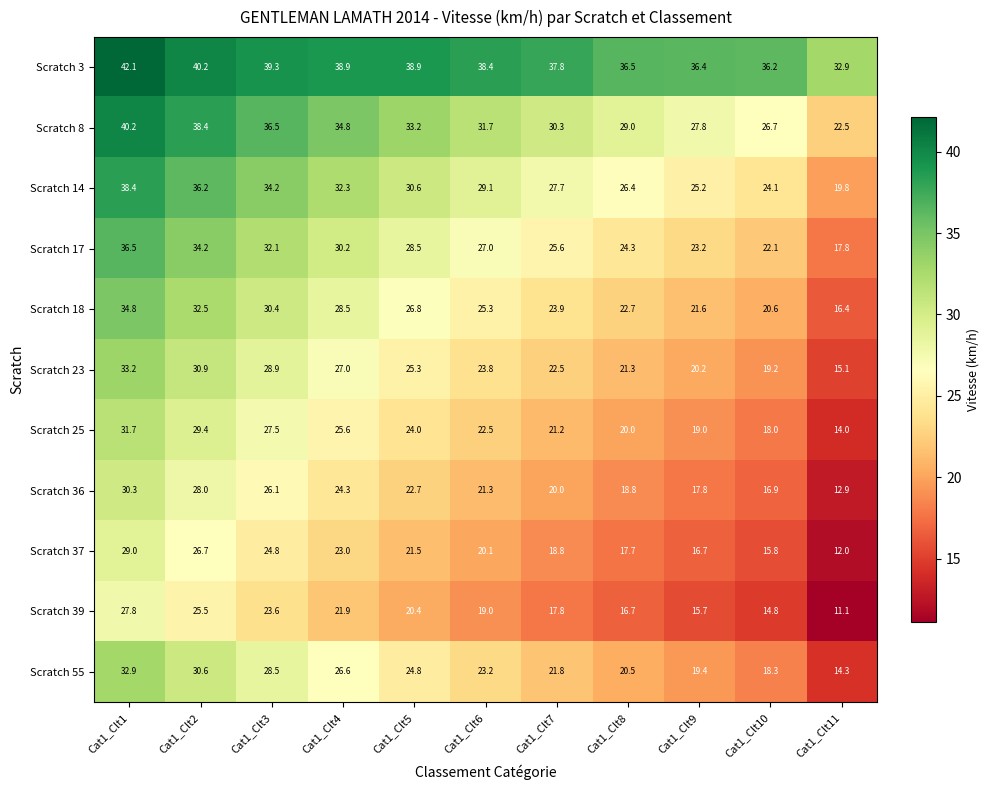

What is the sum of all Scratch 37 values?

226.1